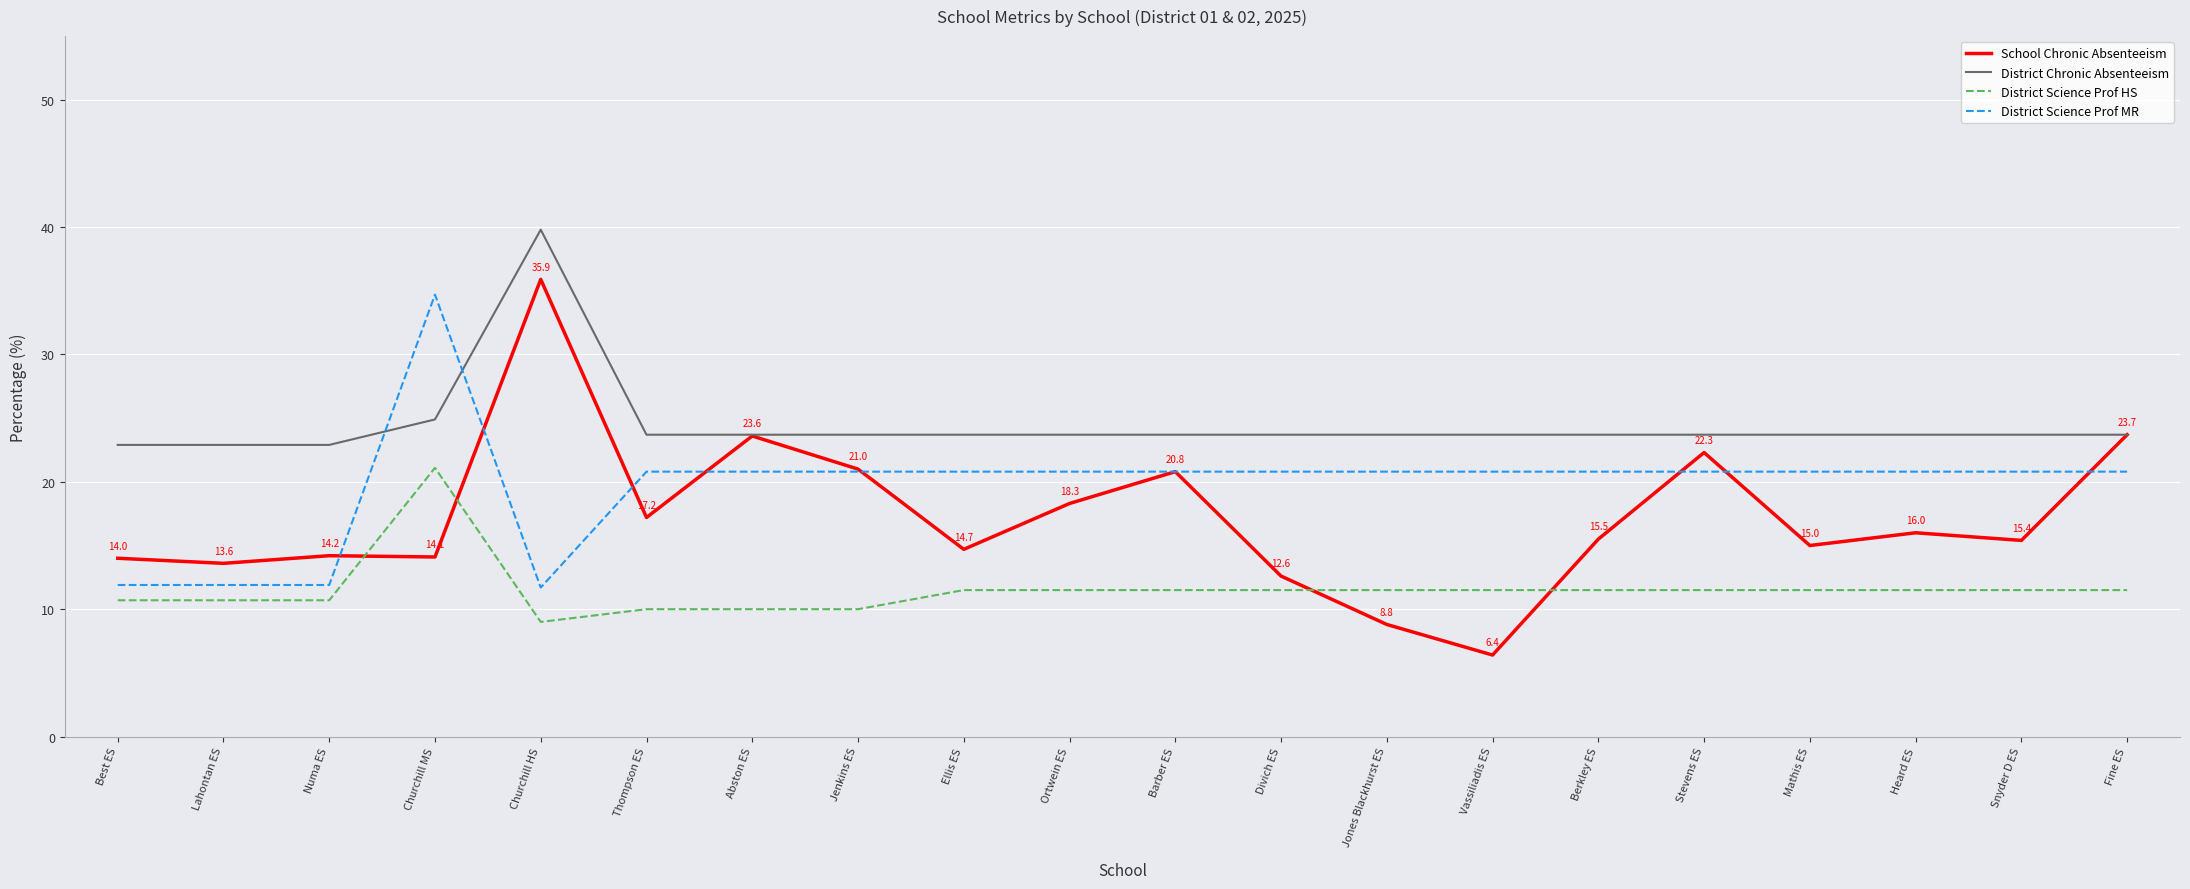

True or false: District Science Prof HS and School Chronic Absenteeism cross at least once.

True